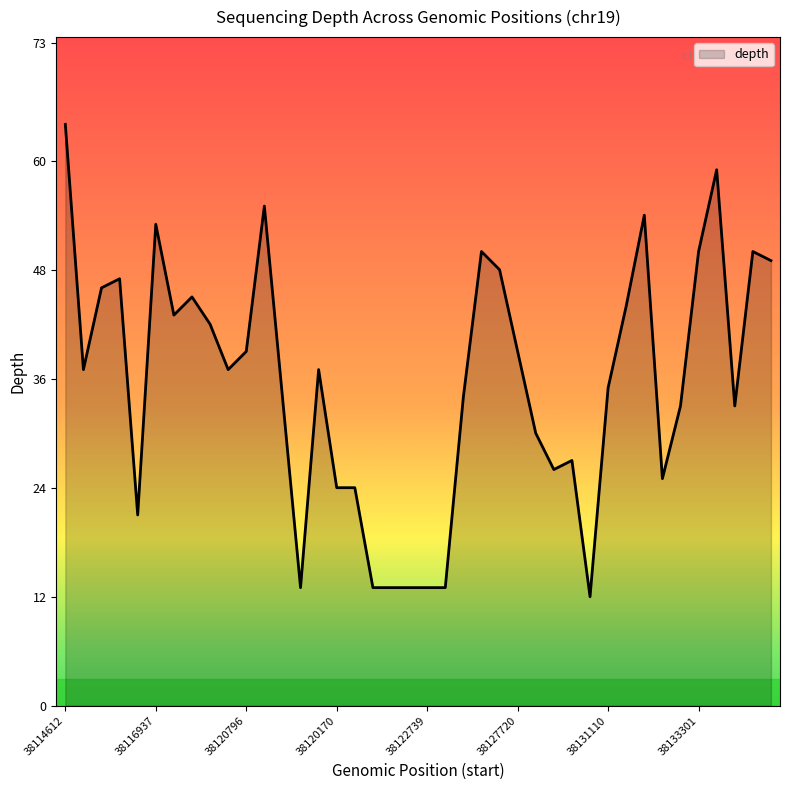

What is the difference between the maximum and minimum values?

52